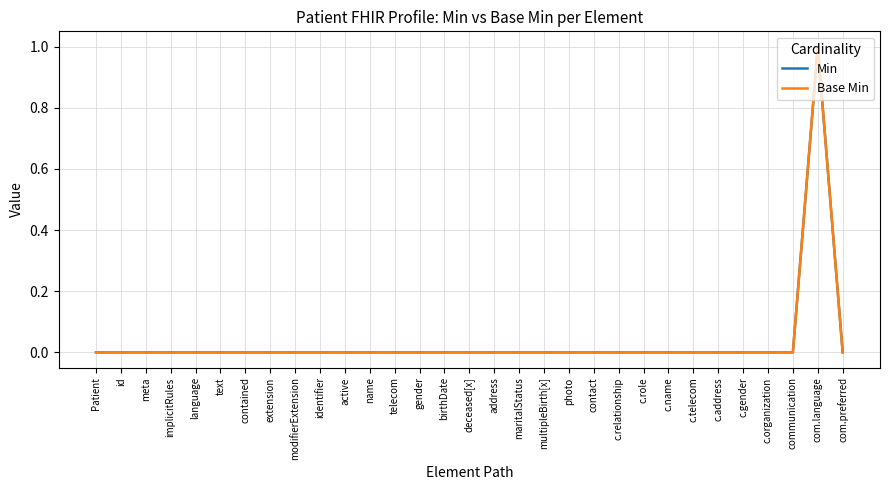

Does the chart have visible grid lines?

Yes